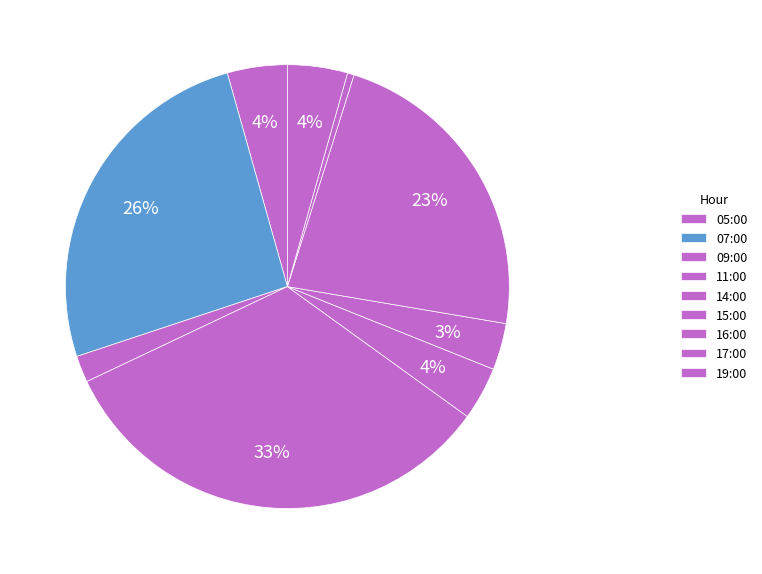

Does any single category account for the majority?

No